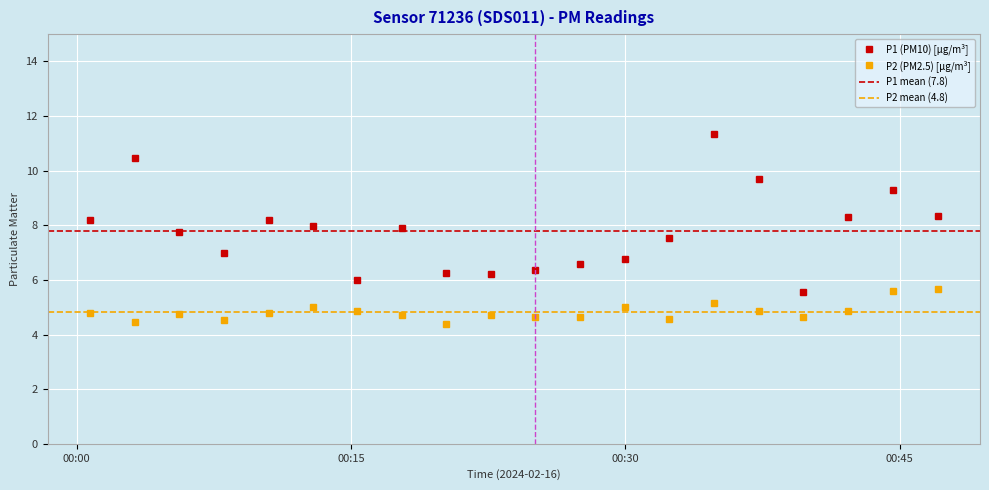

At which category does P1 reach its first local valley?

2024-02-16T00:08:03